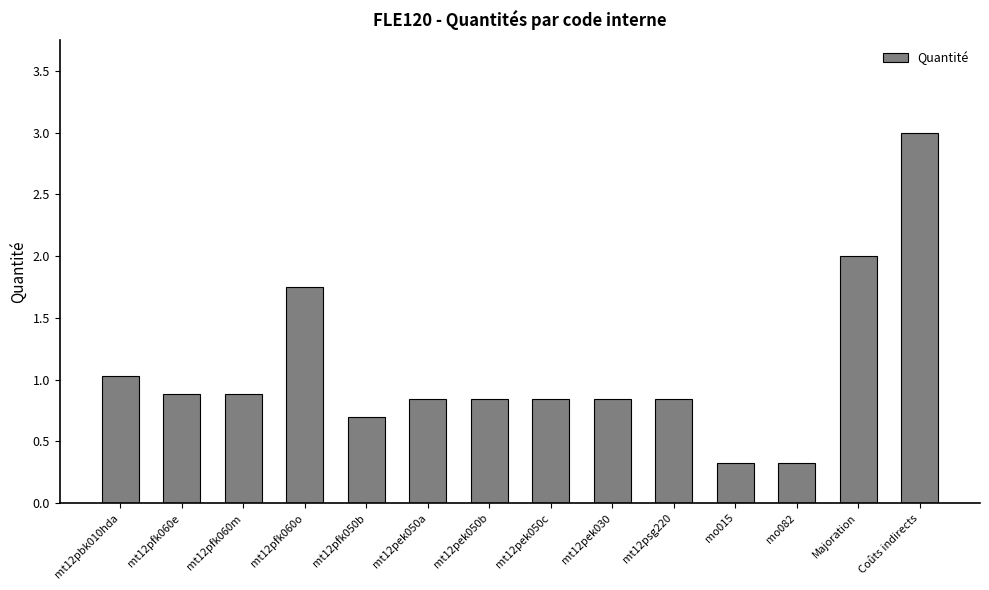

What is the value of the 5th bar from the left?

0.7